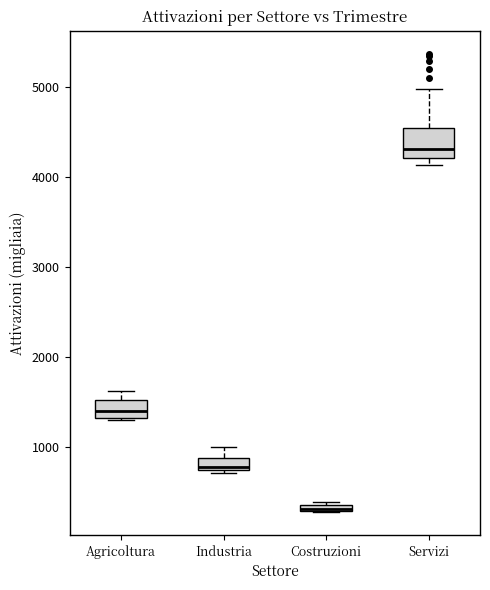

Where is the lower edge of the box for Agricoltura on the y-axis? The values are not printed on the chart, so give them approximately, as read against the axis.

1300